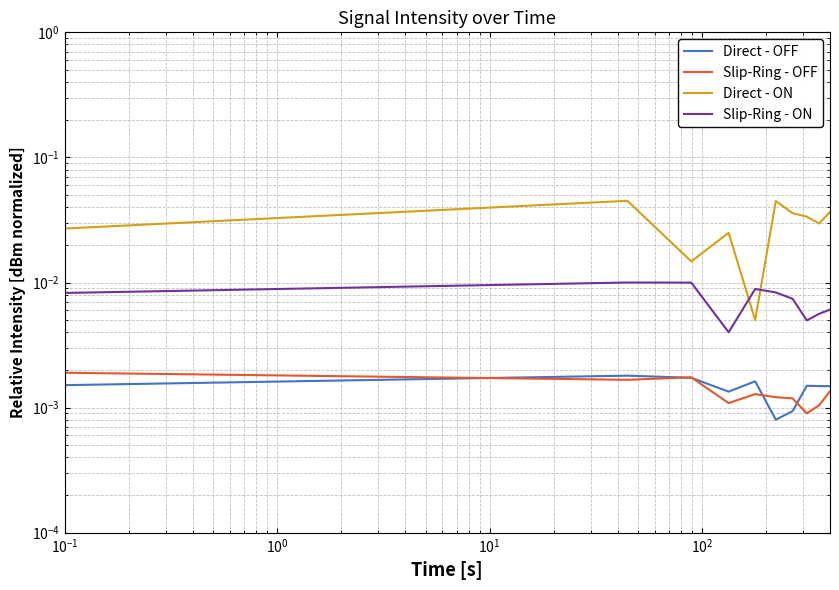

True or false: Slip-Ring - OFF has a value of 0.0 at $\mathdefault{10^{3}}$.

False